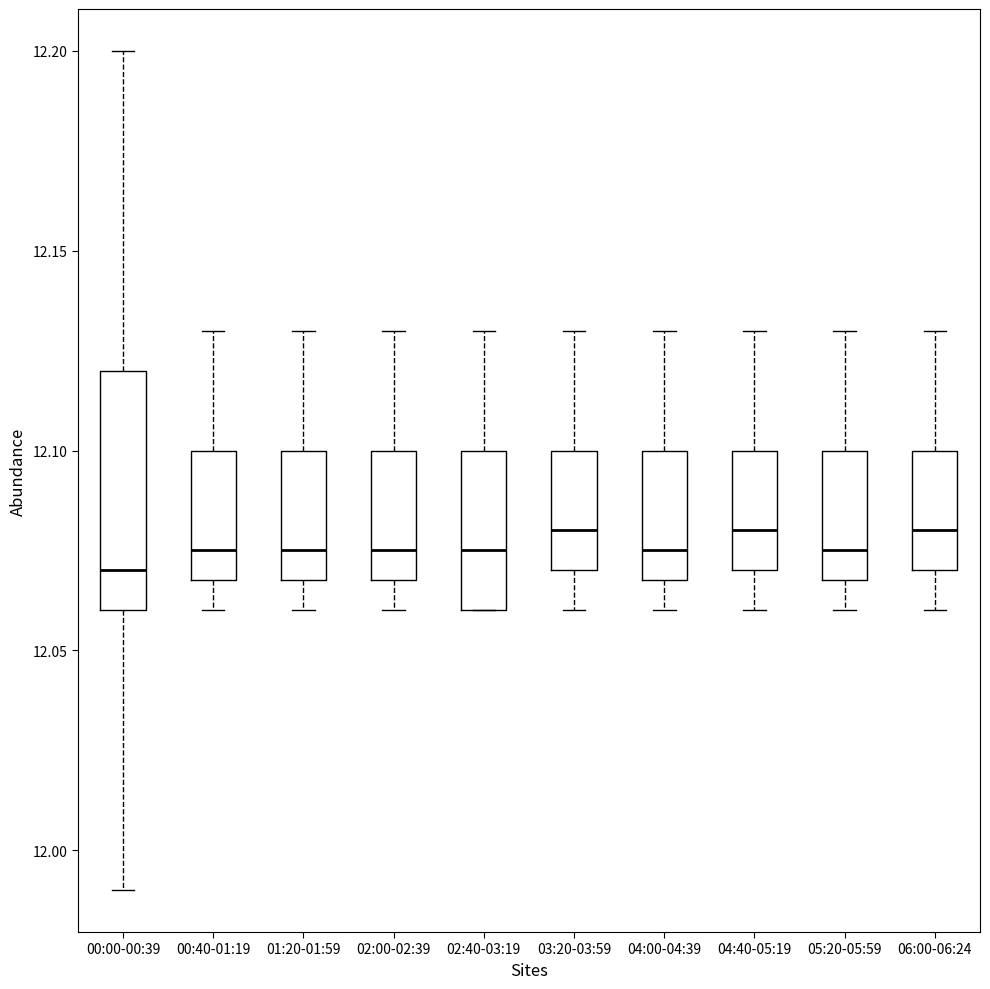

Comparing the boxes themselves (not the whiskers), which one is the tallest?

00:00-00:39